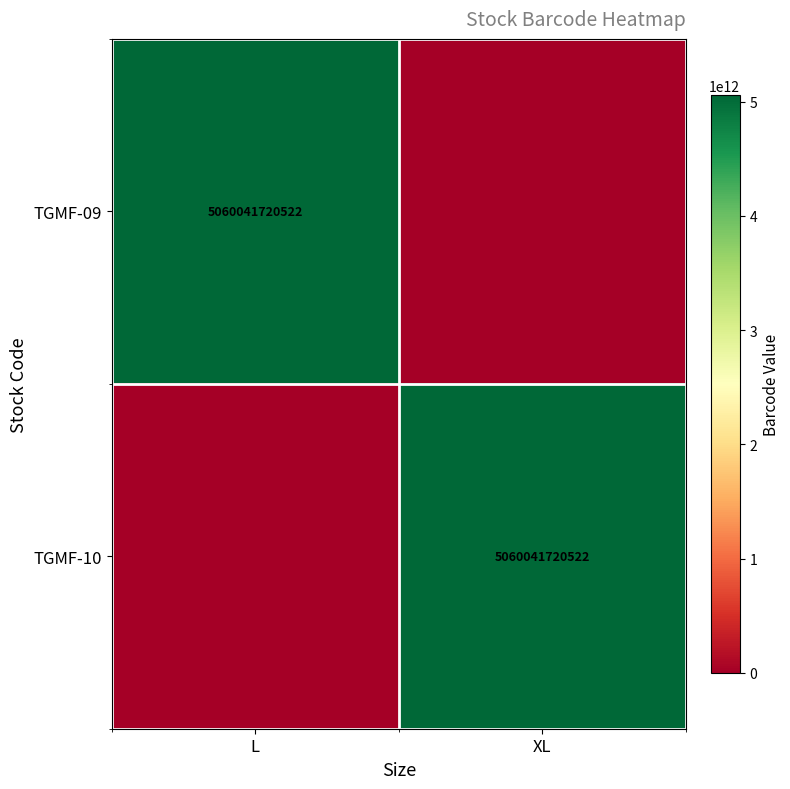

True or false: TGMF-09 has a value of 5060041720522 at L.

True